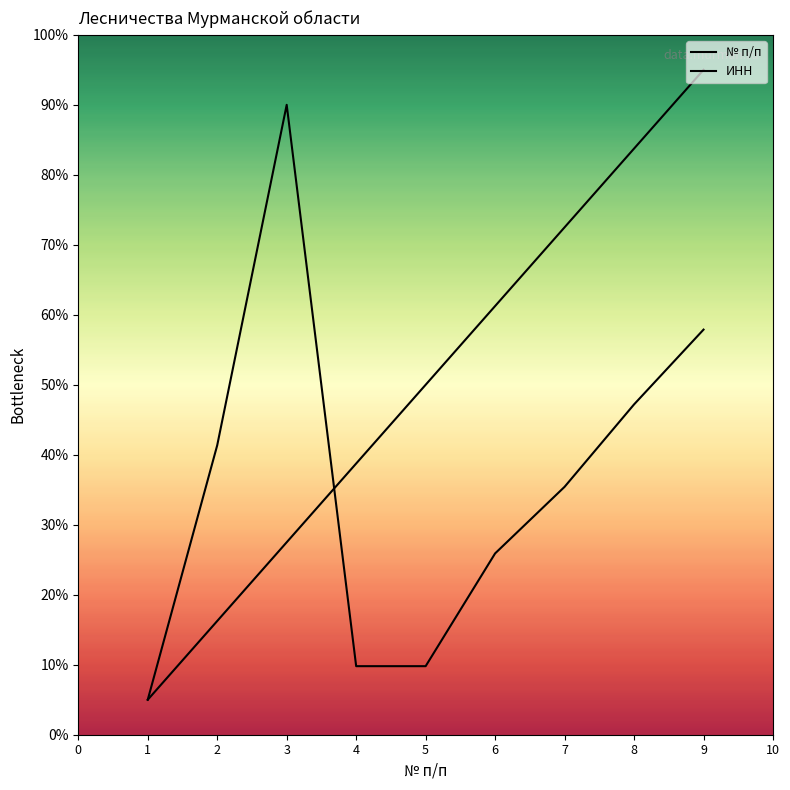

What is the difference between the ИНН (Сведения о государственной регистрации) values at 3 and 6?

6.4